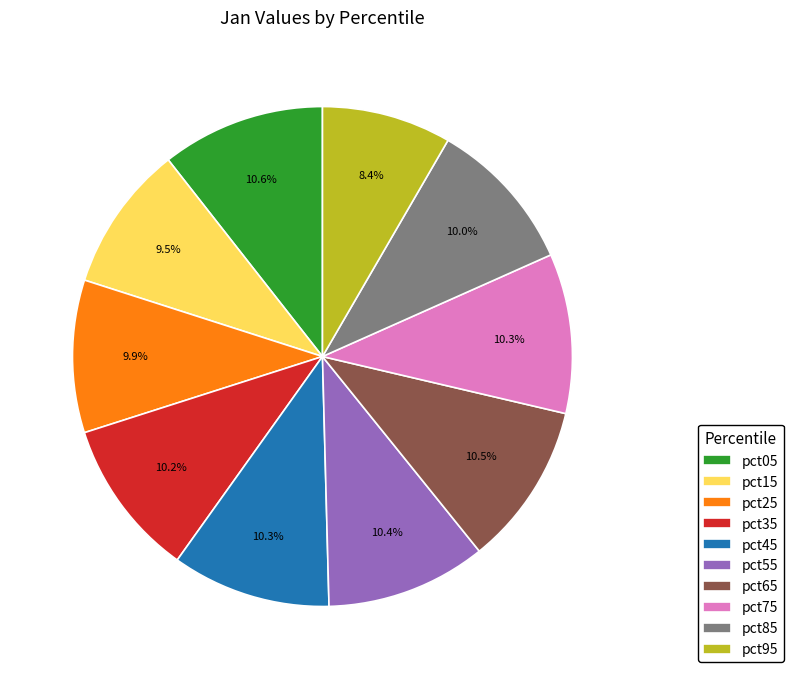

Does pct15 account for over 50% of the chart?

No